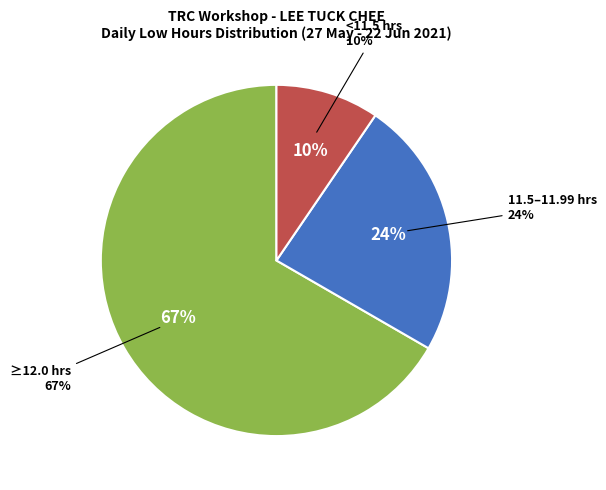

Is 17-Thu the majority of the pie?

No